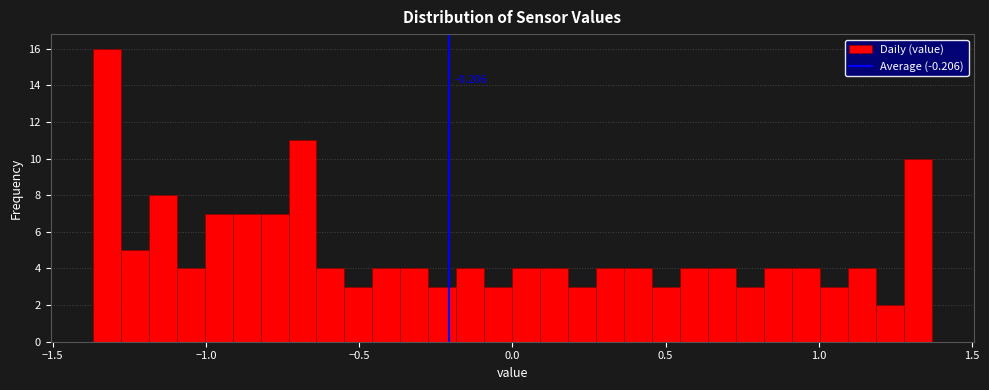

Around what value on the x-axis is the tallest bar? Give the approximate position of its centre, as read against the axis.

-1.30